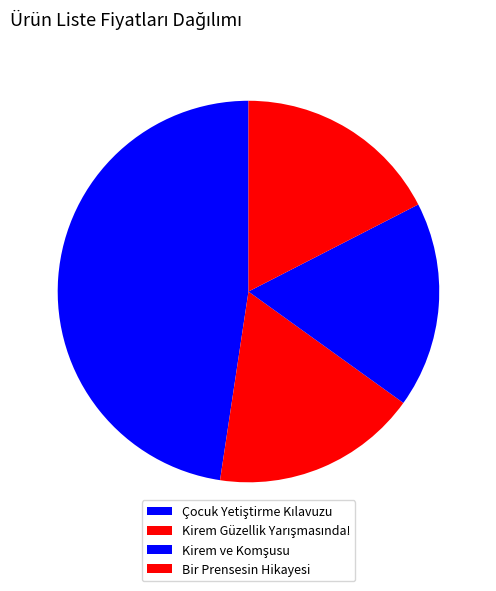

Count the number of slices in the pie.

4